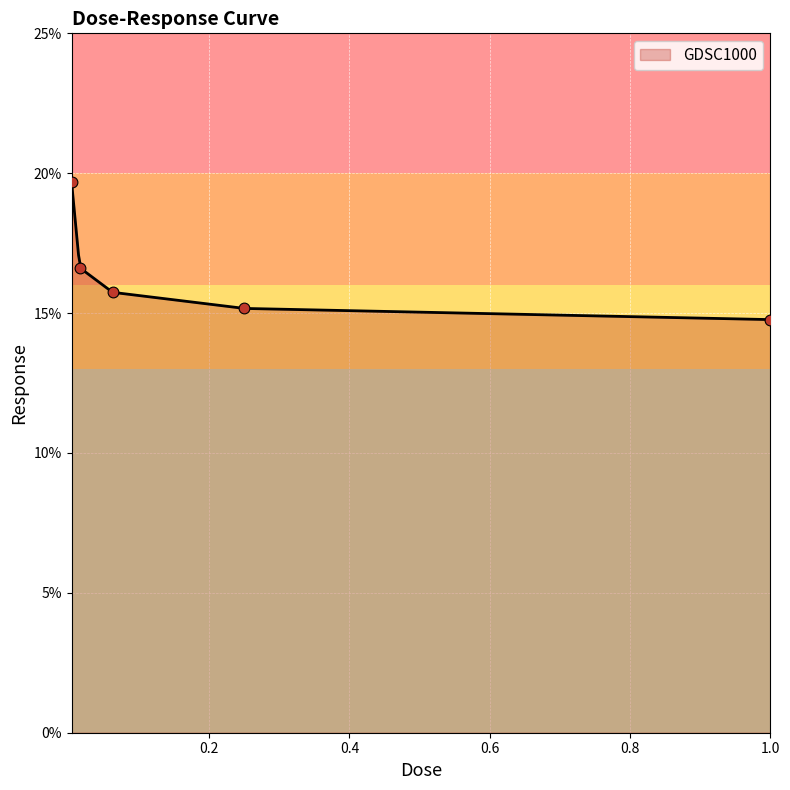

Between 0.00390625 and 0.015625, which is larger?

0.00390625